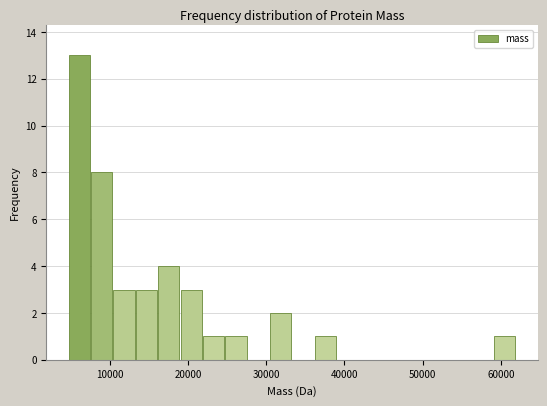

Around what value on the x-axis is the tallest bar? Give the approximate position of its centre, as read against the axis.

6000